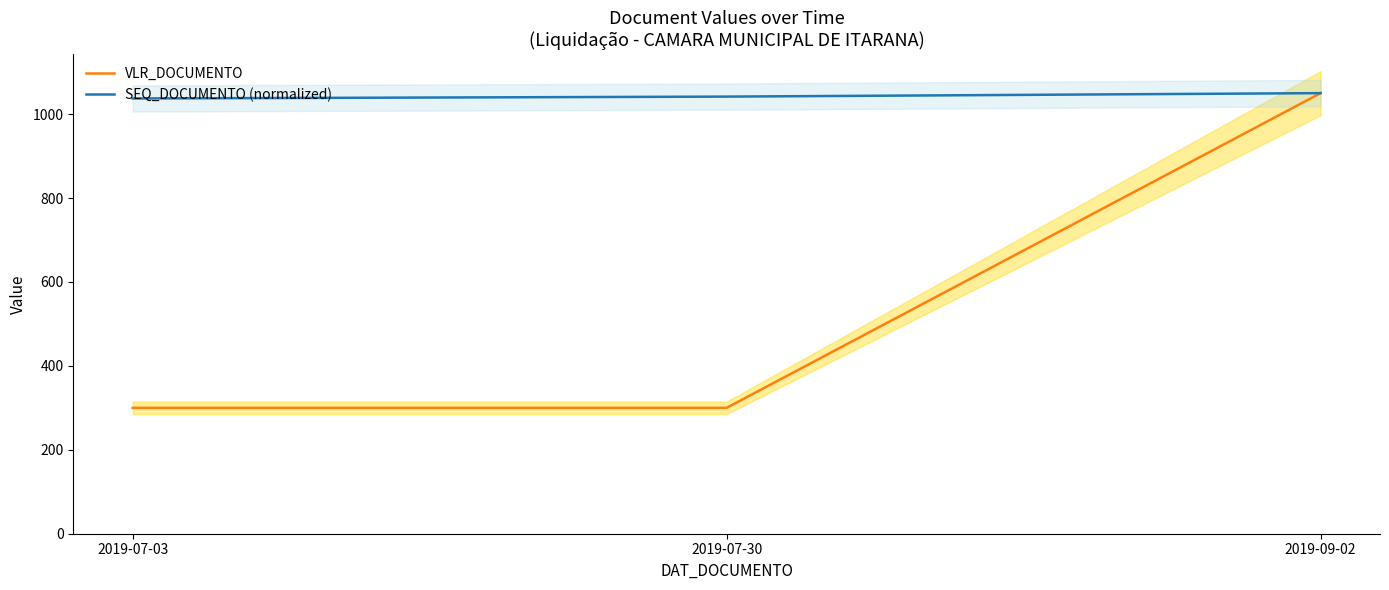

Reading left to right, extract all data points from this chart.

VLR_DOCUMENTO: 2019-07-03=300.0	2019-07-30=300.0	2019-09-02=1050.0
SEQ_DOCUMENTO (normalized): 2019-07-03=1037.3	2019-07-30=1041.7	2019-09-02=1050.0